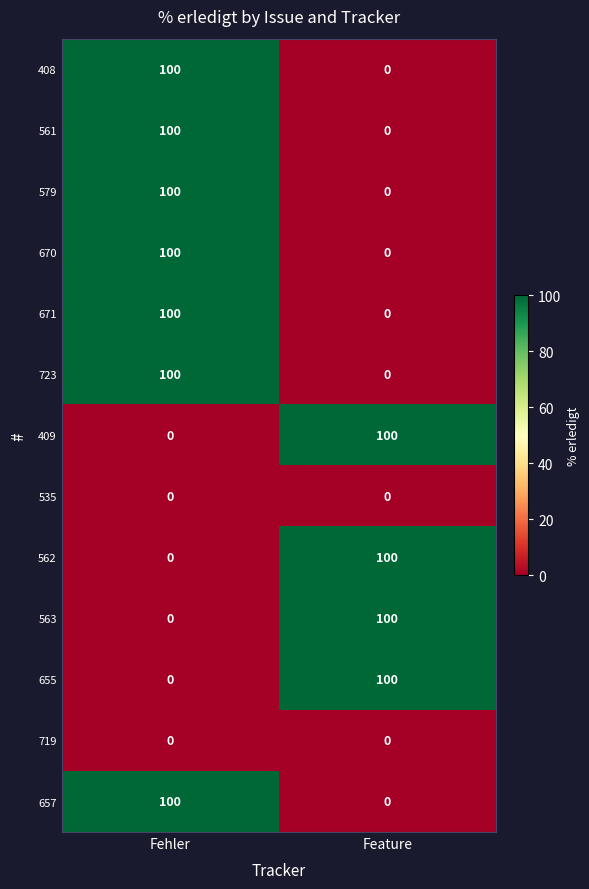

The 579 series shows 100 at Fehler. True or false?

True